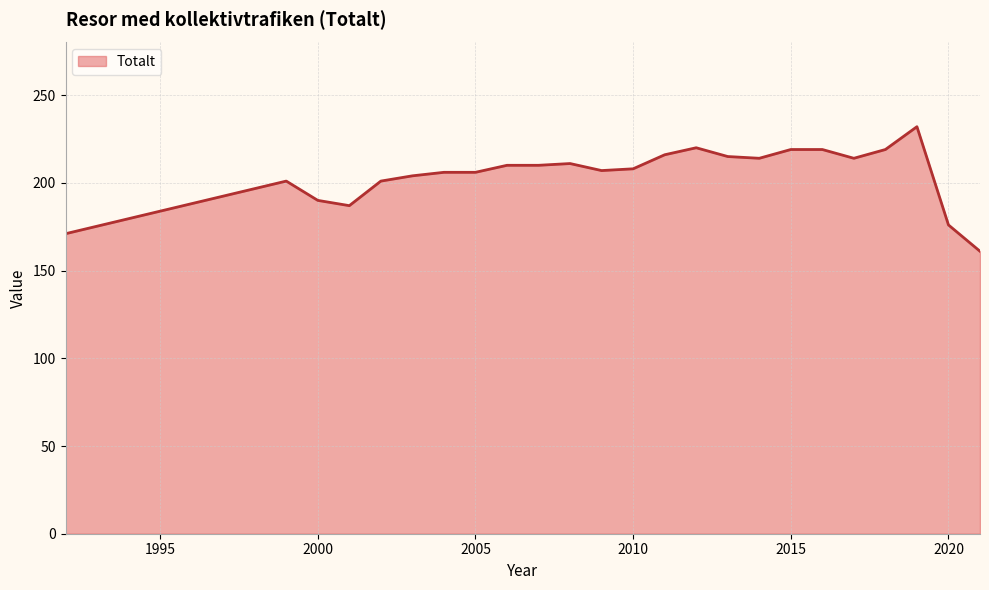

What is the smallest value displayed?

161